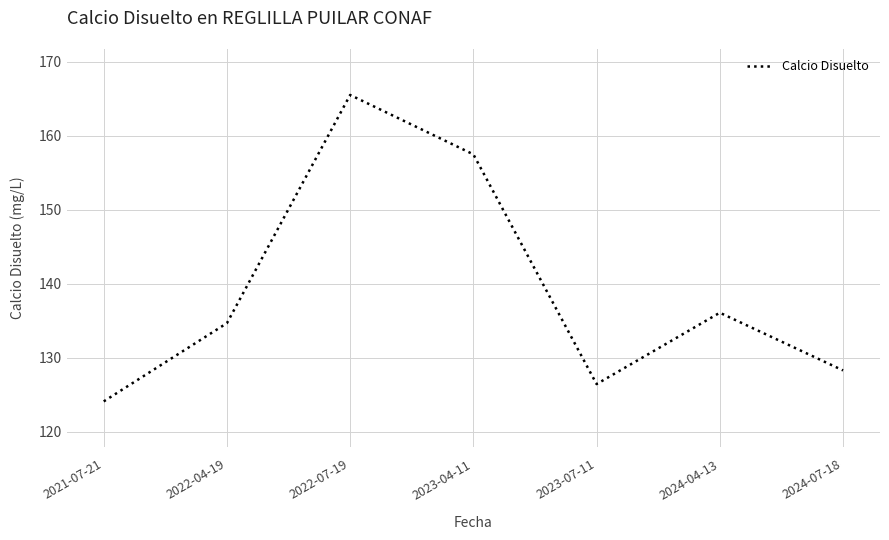

Reading left to right, transcribe all the data shown in this chart.

124.1	134.7	165.5	157.5	126.5	136.1	128.3